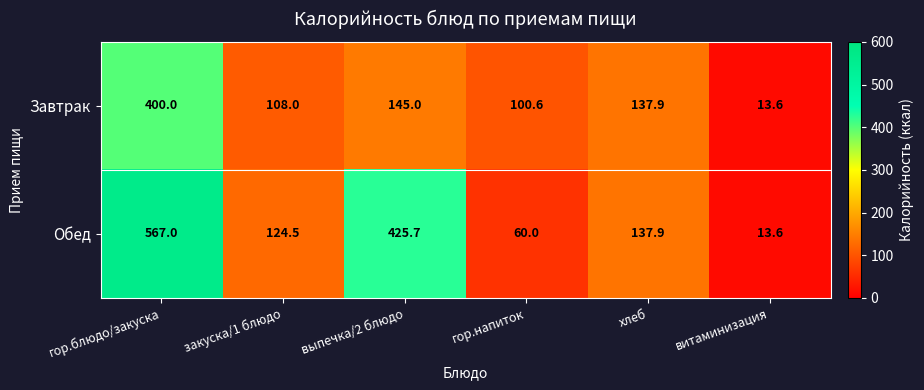

Which series has the largest total across all categories?

Обед